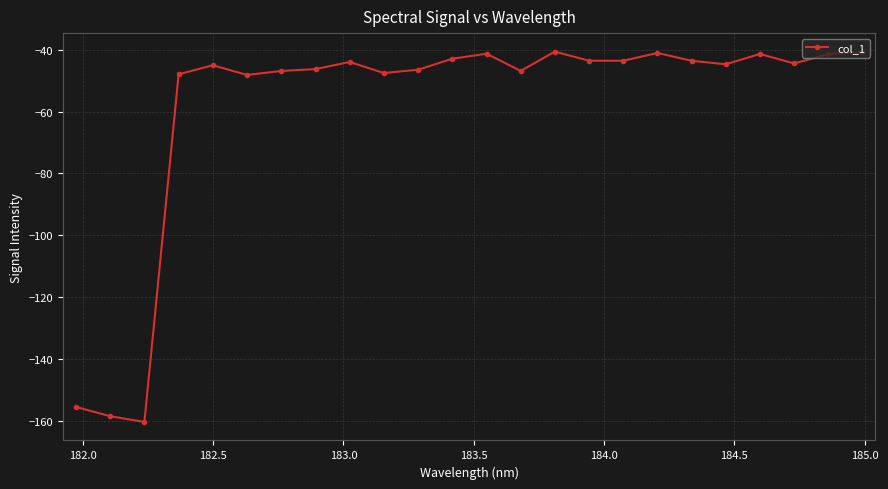

True or false: there are more than 2 points higher than both neighbors.

True